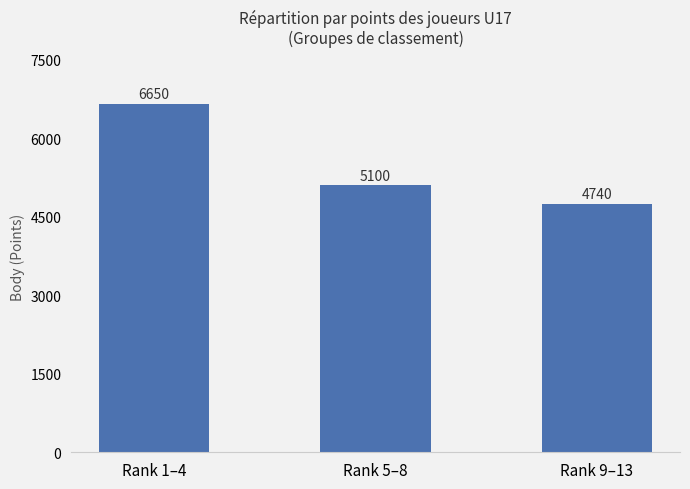

The value at Rank 5–8 is 5100. True or false?

True